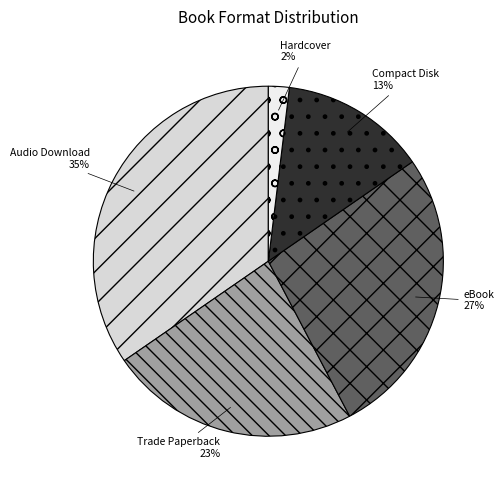

True or false: Trade Paperback accounts for 12% of the total.

False